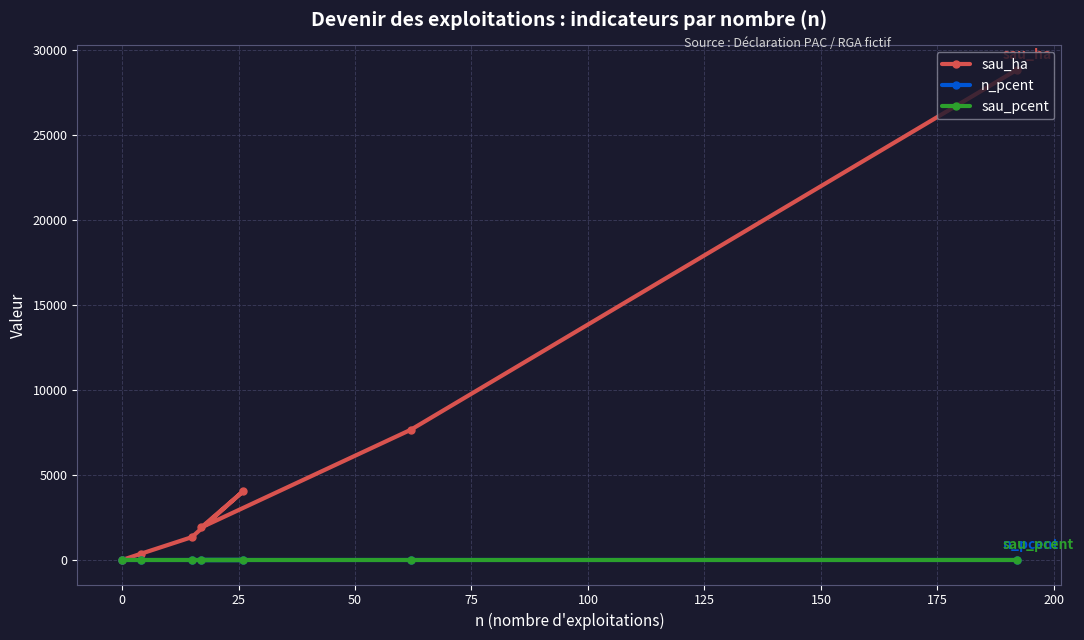

What is the sum of all sau_ha values?

44129.9